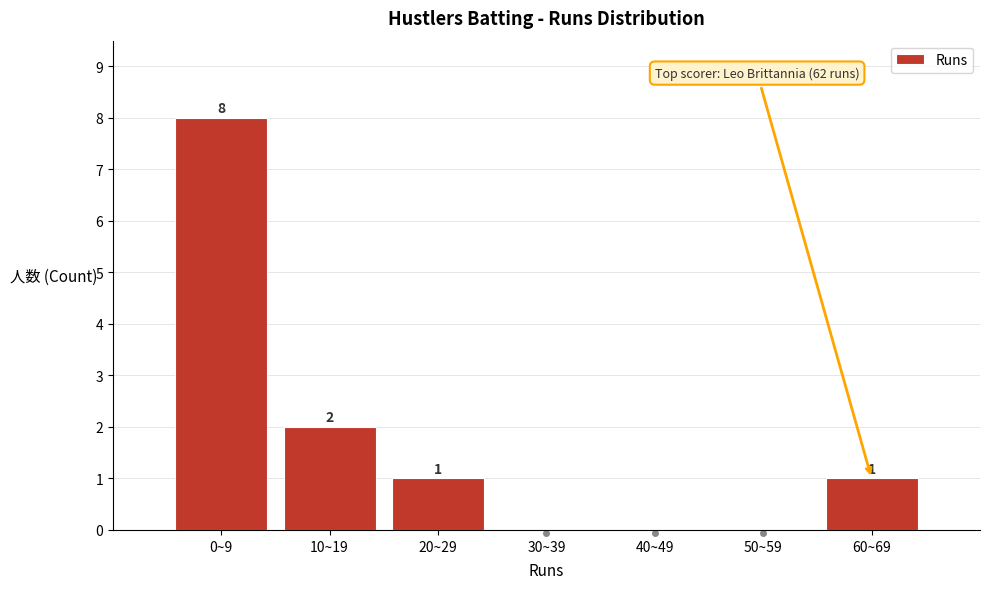

Reading left to right, what are all the values shown in this chart?

0~9=8	10~19=2	20~29=1	30~39=0	40~49=0	50~59=0	60~69=1